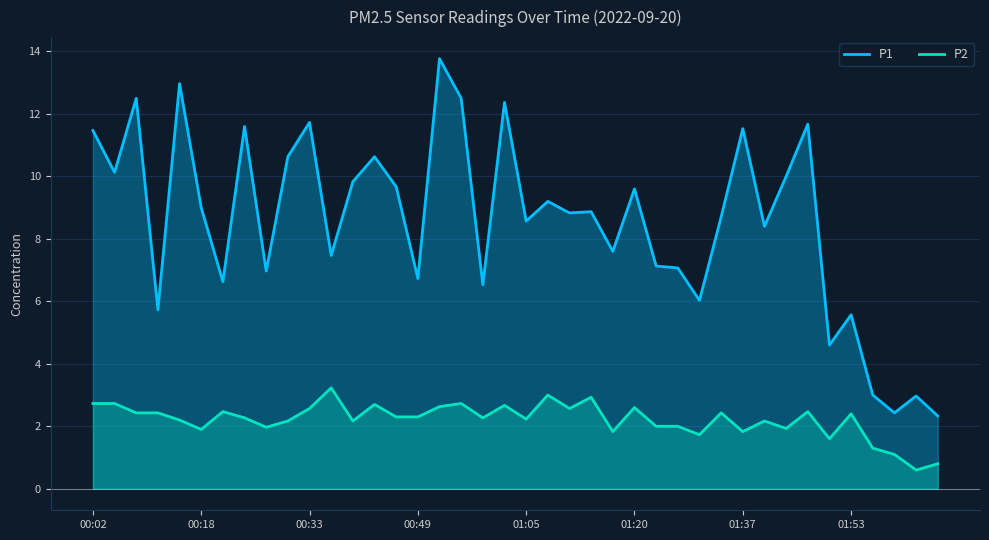

What is the difference between the P1 values at 27 and 26?

0.1